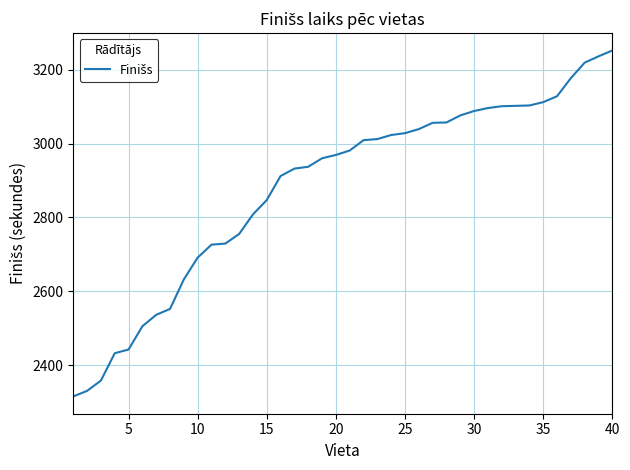

What is the difference between the maximum and minimum values?

937